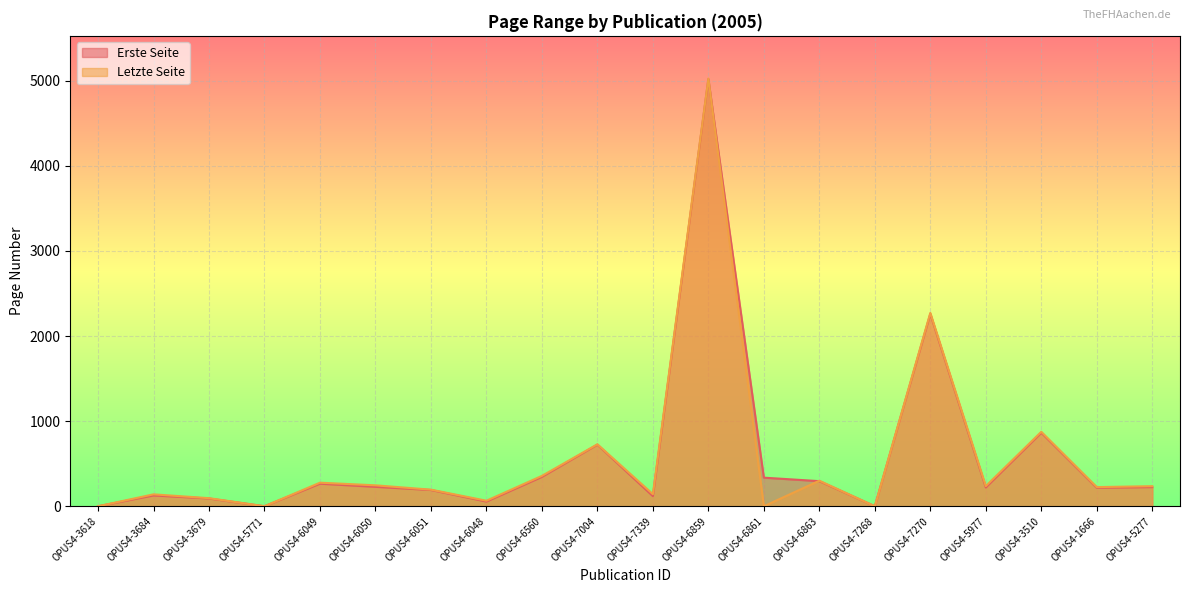

Between OPUS4-6051 and OPUS4-7339, which series saw the biggest shift?

Erste Seite